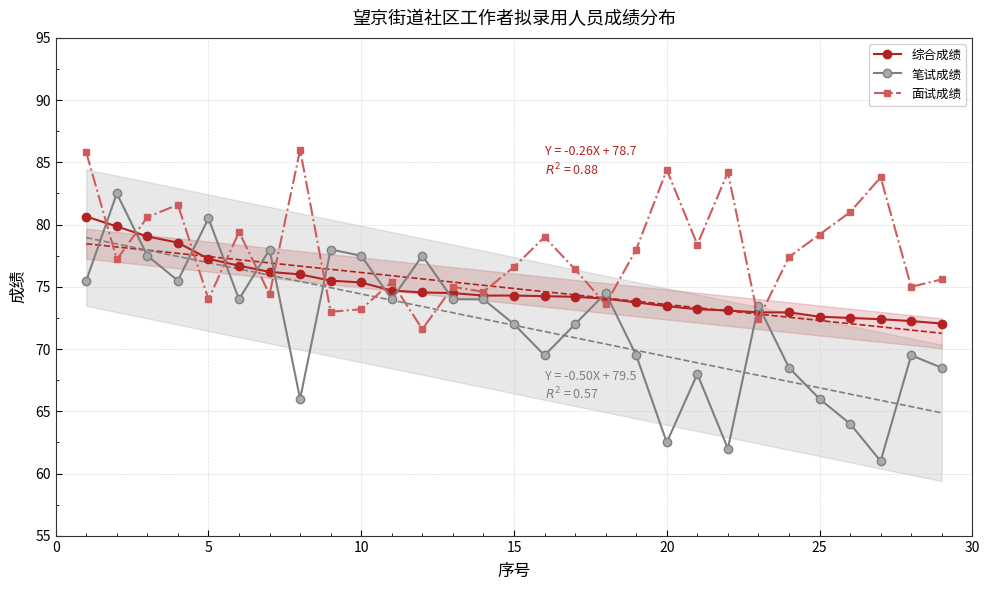

True or false: 面试成绩 has more than 1 interior local peaks.

True